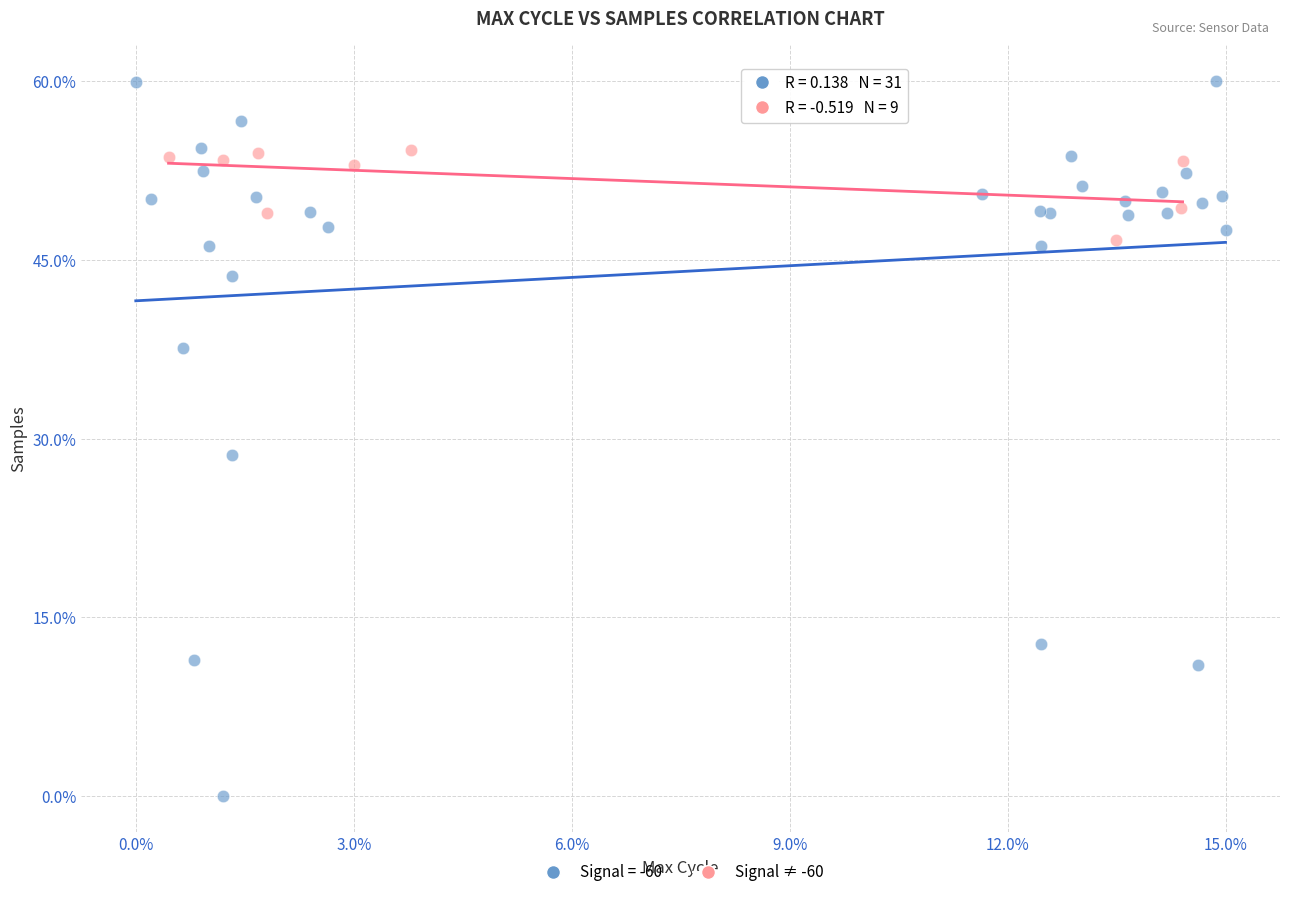

Which series contains the highest Y value?

Signal = -60